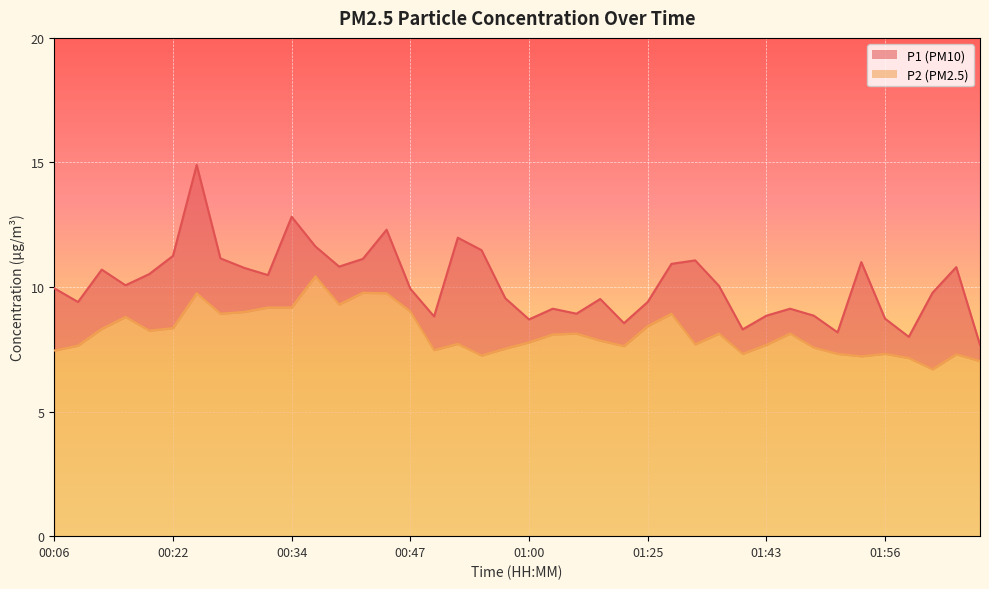

How many lines are shown in the chart?

2